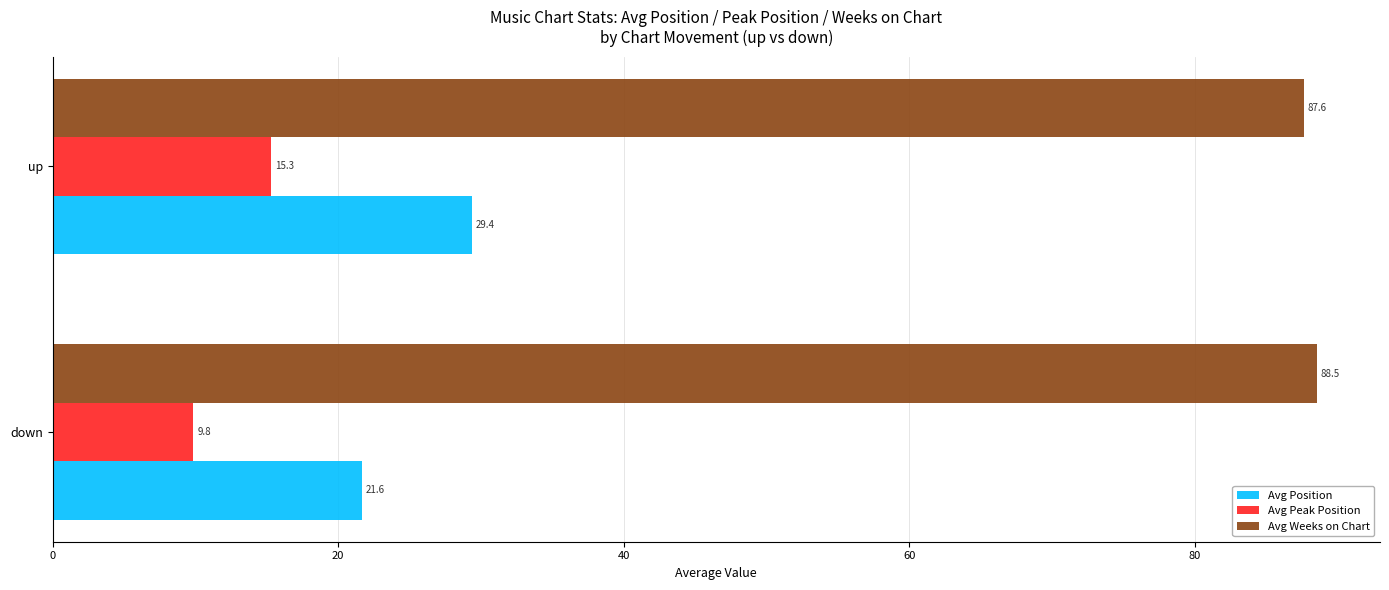

Read the Avg Position value at up.

29.4